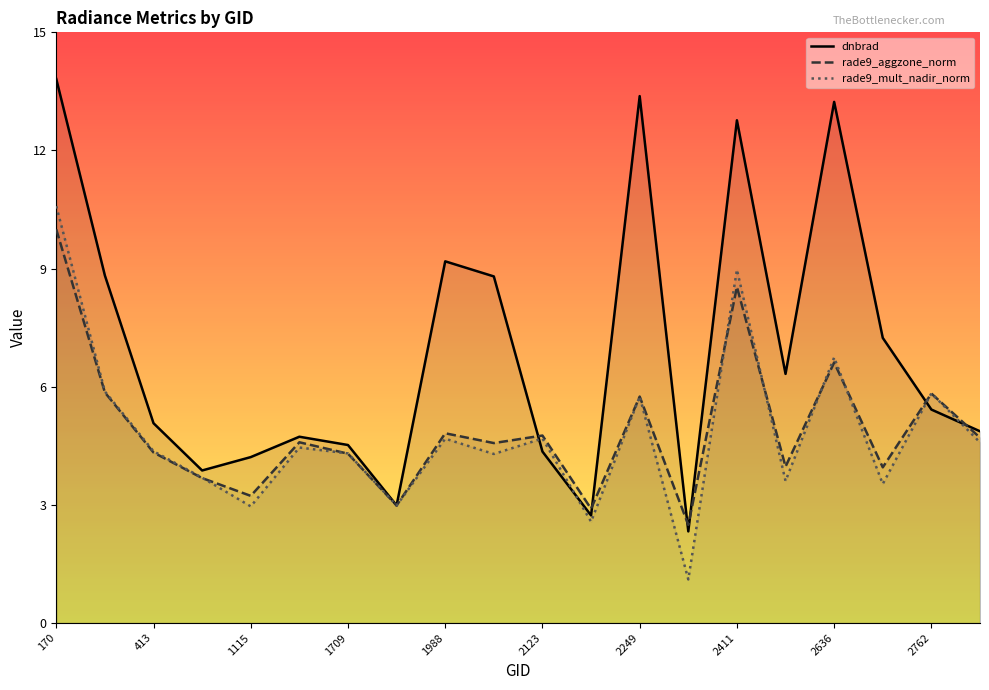

Which series has the largest total across all categories?

dnbrad